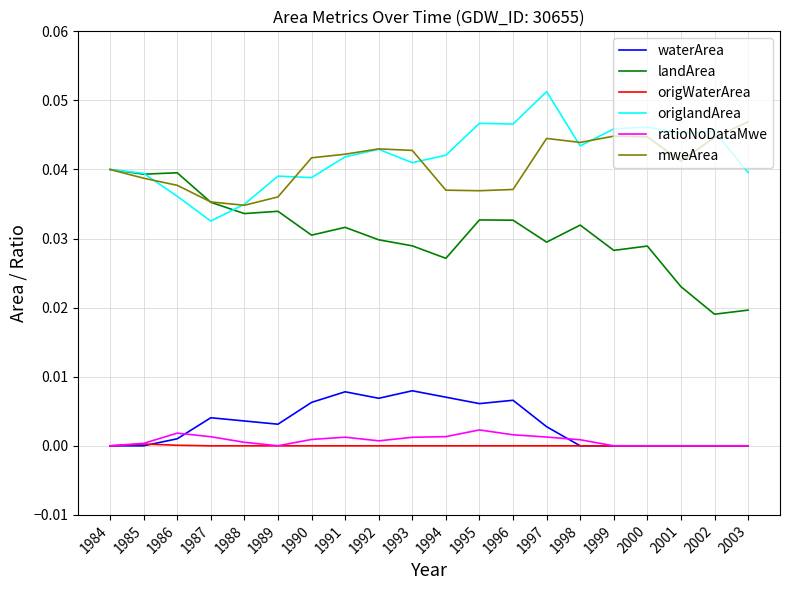

Which series has the widest spread of values?

landArea